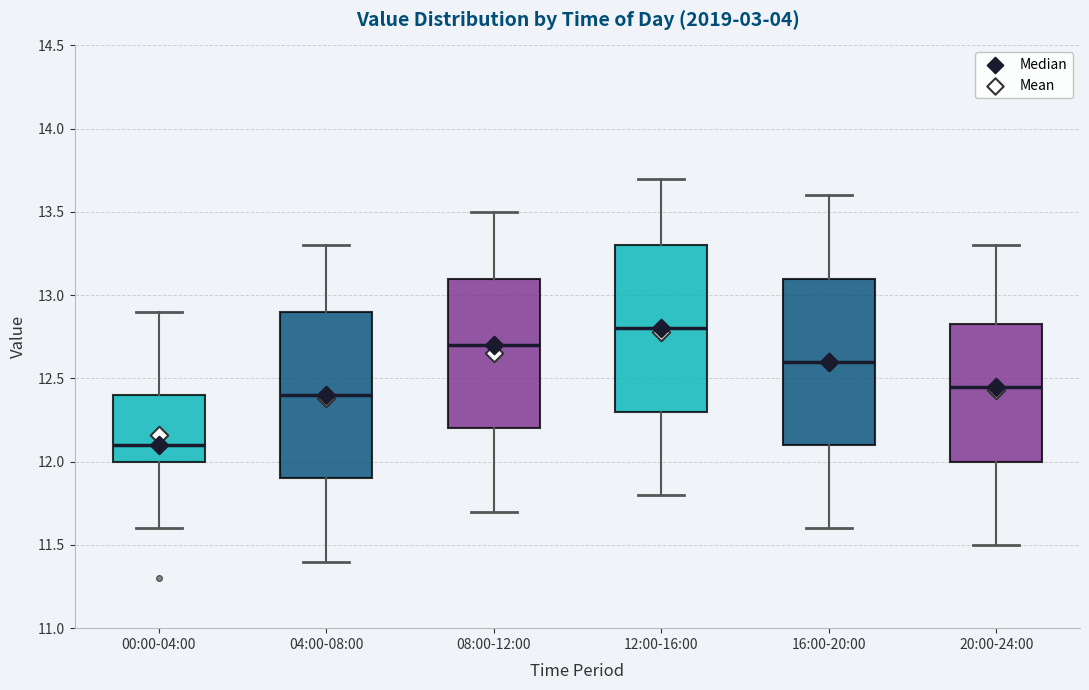

Reading left to right, transcribe this box plot: for each box, give where its median line is, the range the box spans, and where its two whiskers end, as read against the y-axis. The values are not printed on the chart, so give them approximately, as read against the axis.

00:00-04:00: median 12.10, box 12.00 to 12.40, whiskers 11.60 to 12.90
04:00-08:00: median 12.40, box 11.90 to 12.90, whiskers 11.40 to 13.30
08:00-12:00: median 12.70, box 12.20 to 13.10, whiskers 11.70 to 13.50
12:00-16:00: median 12.80, box 12.30 to 13.30, whiskers 11.80 to 13.70
16:00-20:00: median 12.60, box 12.10 to 13.10, whiskers 11.60 to 13.60
20:00-24:00: median 12.45, box 12.00 to 12.85, whiskers 11.50 to 13.30